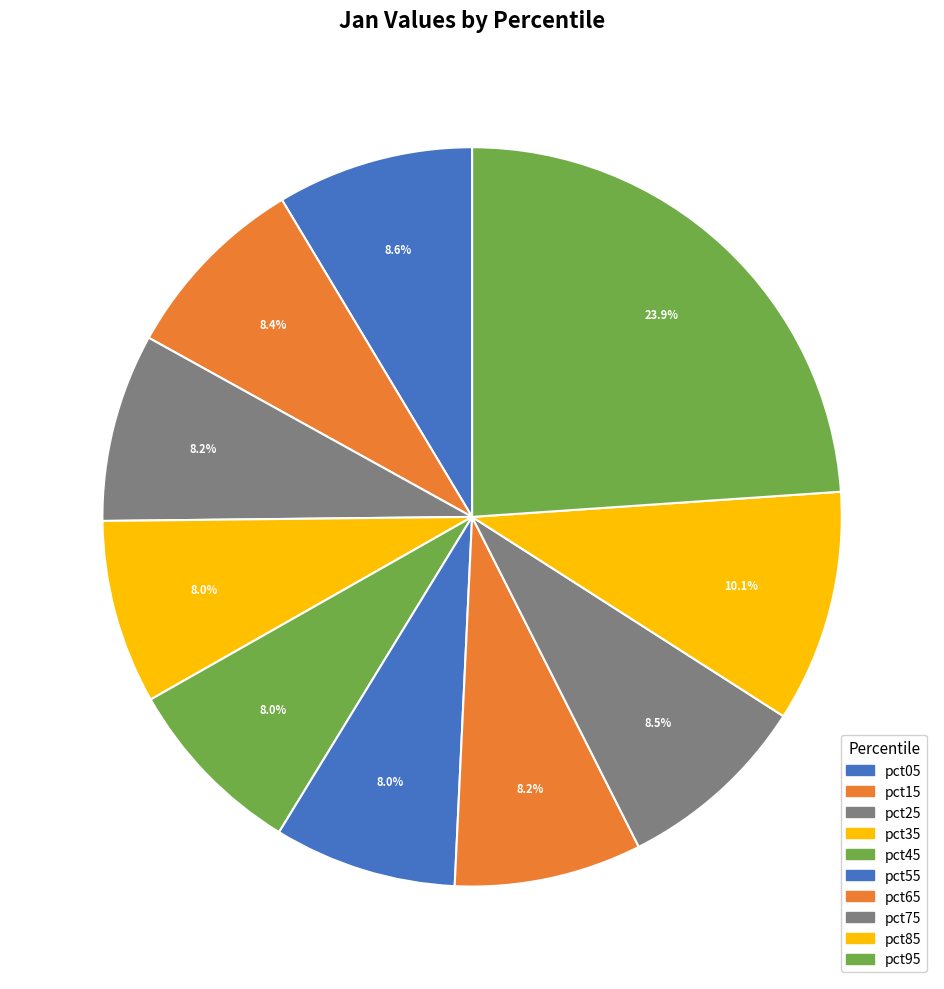

Does pct95 represent more than half of the total?

No